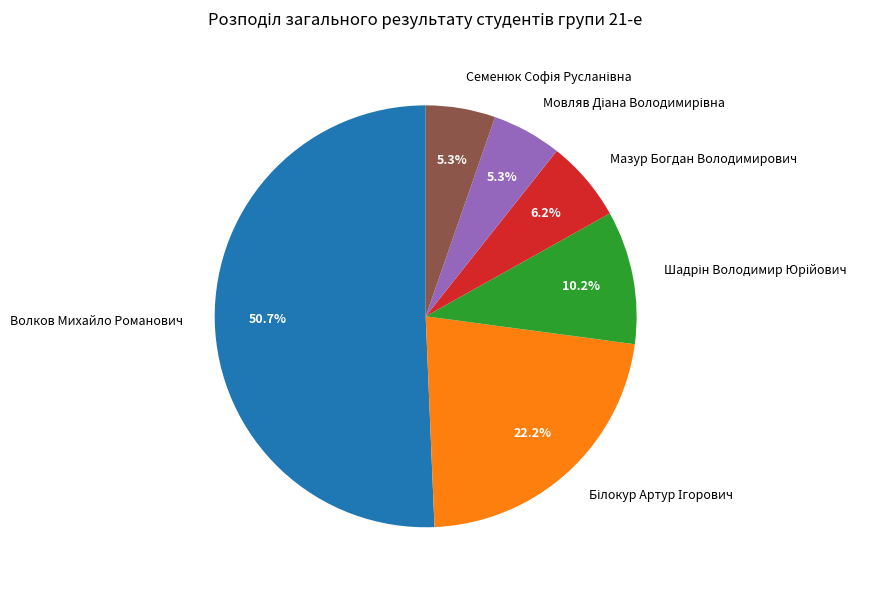

How many slices are in this pie chart?

6